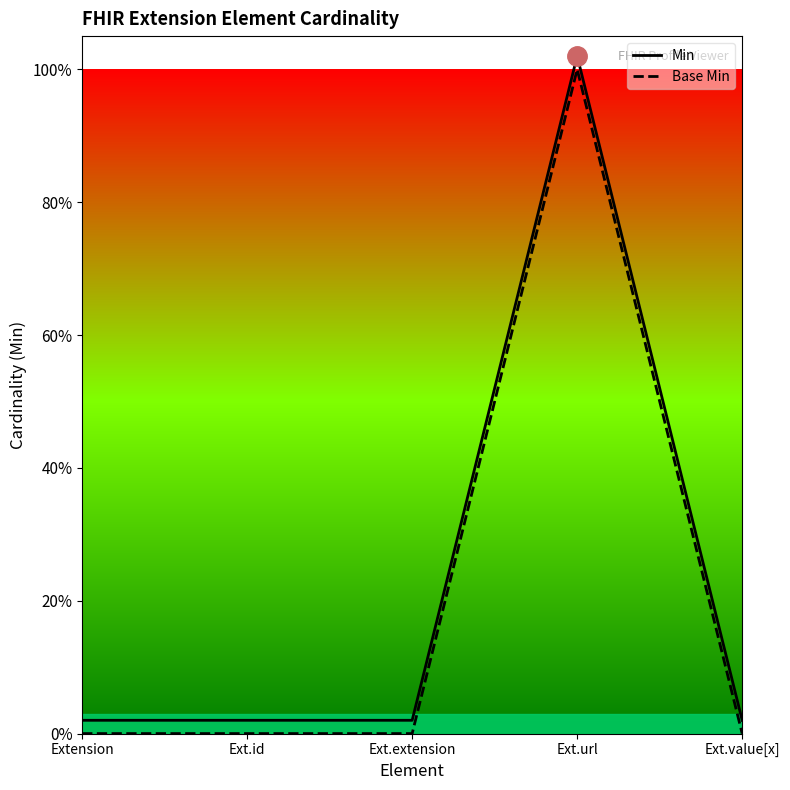

At Ext.extension, list the series in order from smallest to largest.

Base Min, Min